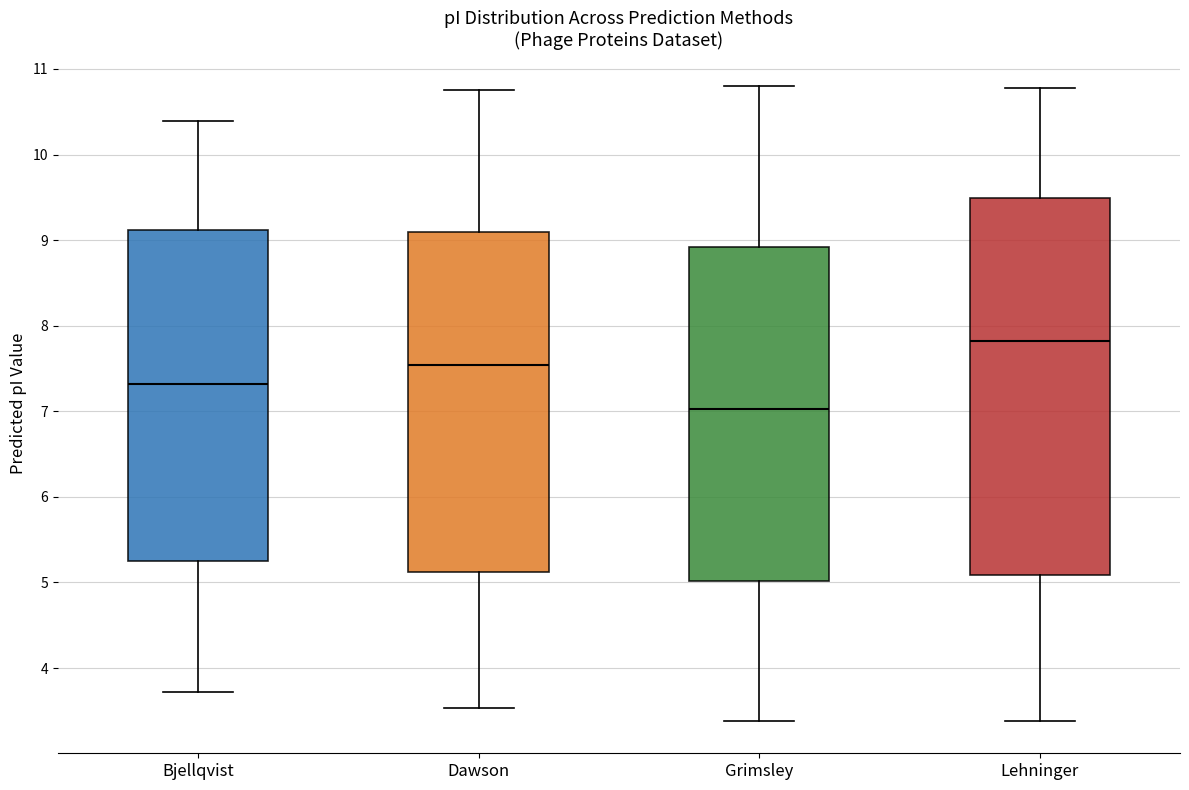

Which box has the lowest median line?

Grimsley